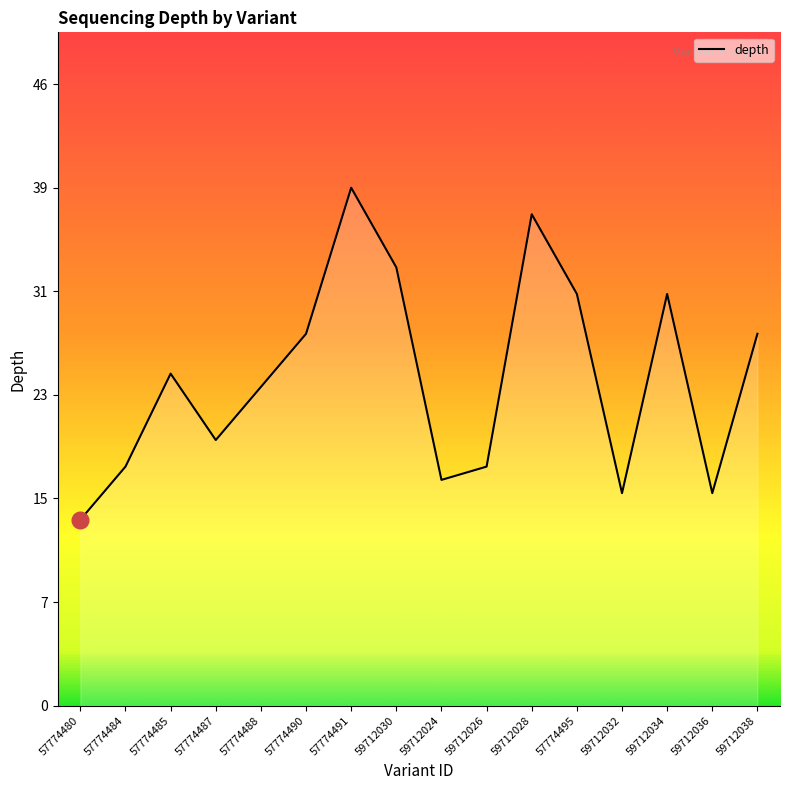

What value does the data have at 59712038, to the nearest 5?

30